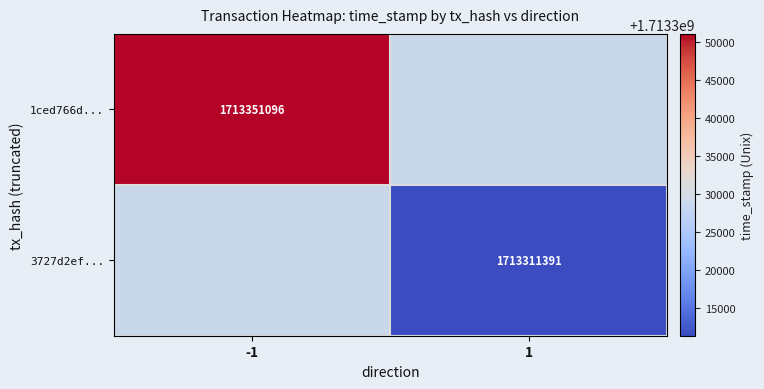

Is it true that 1ced766d... equals 1713351096 at -1?

True